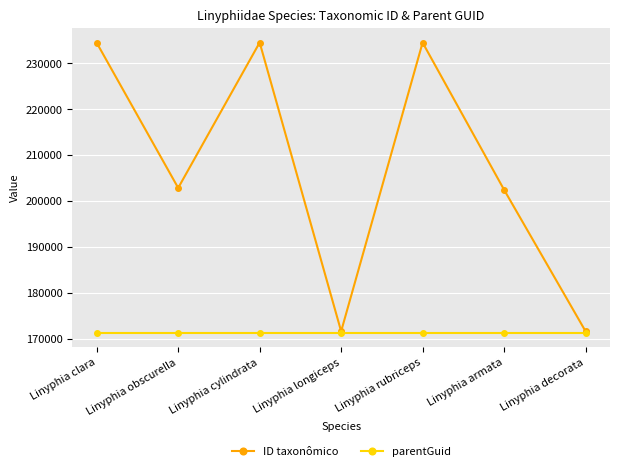

List the series in order of their peak value, highest first.

ID taxonômico, parentGuid